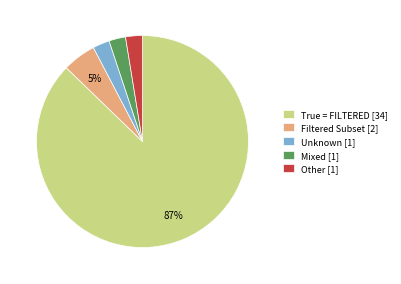

What is the majority slice?

True = FILTERED [34]